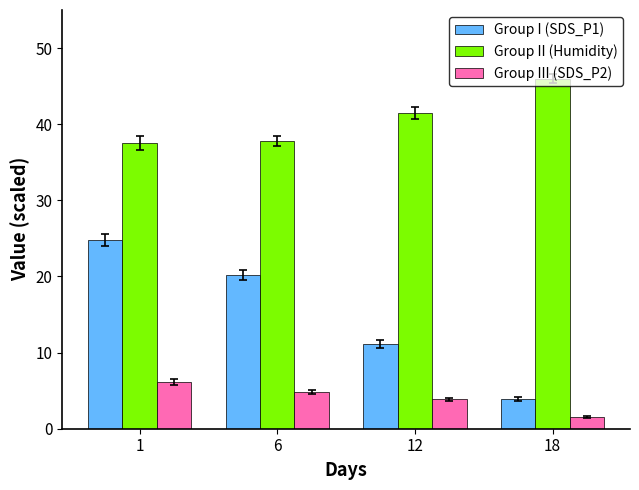

What is the total value across all series at 12?

56.5